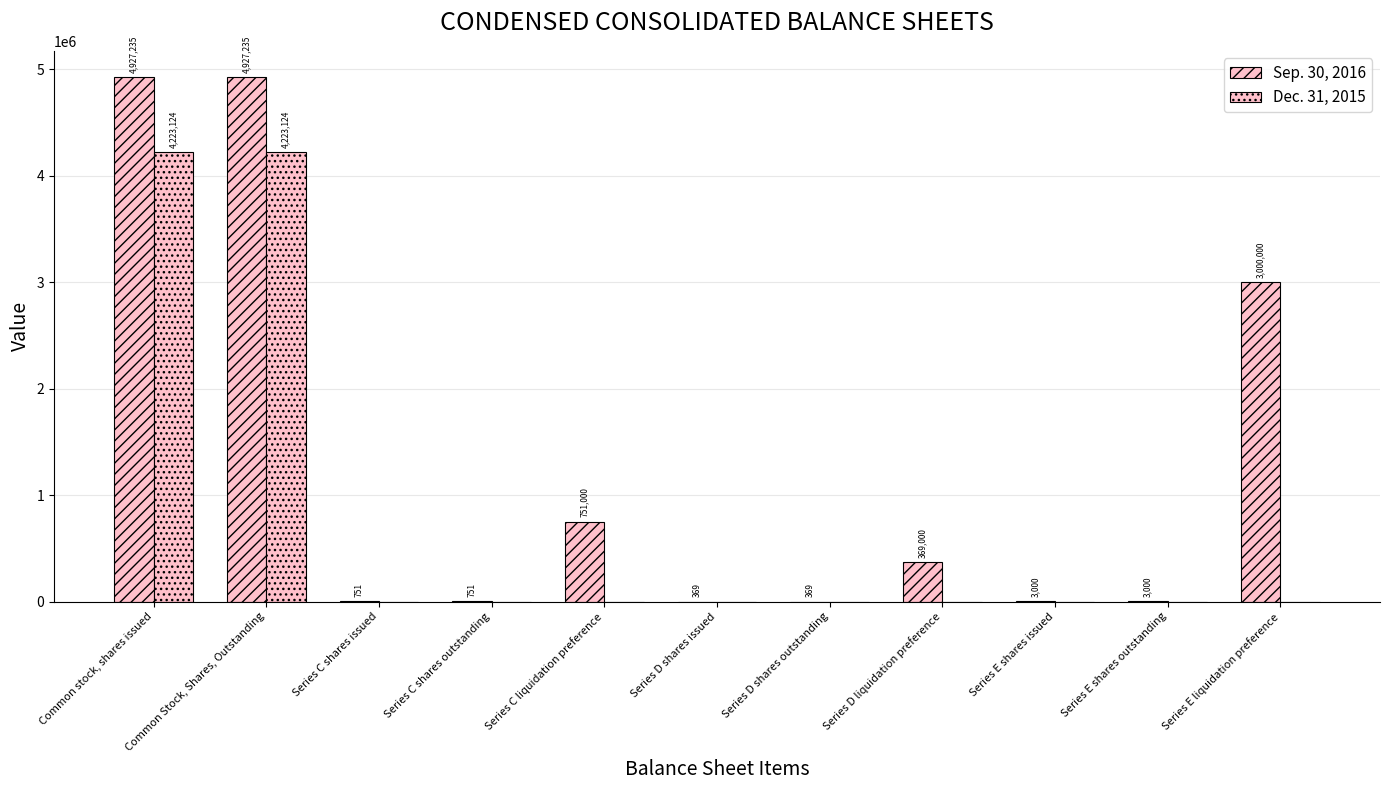

What is the greatest value displayed?

4927235